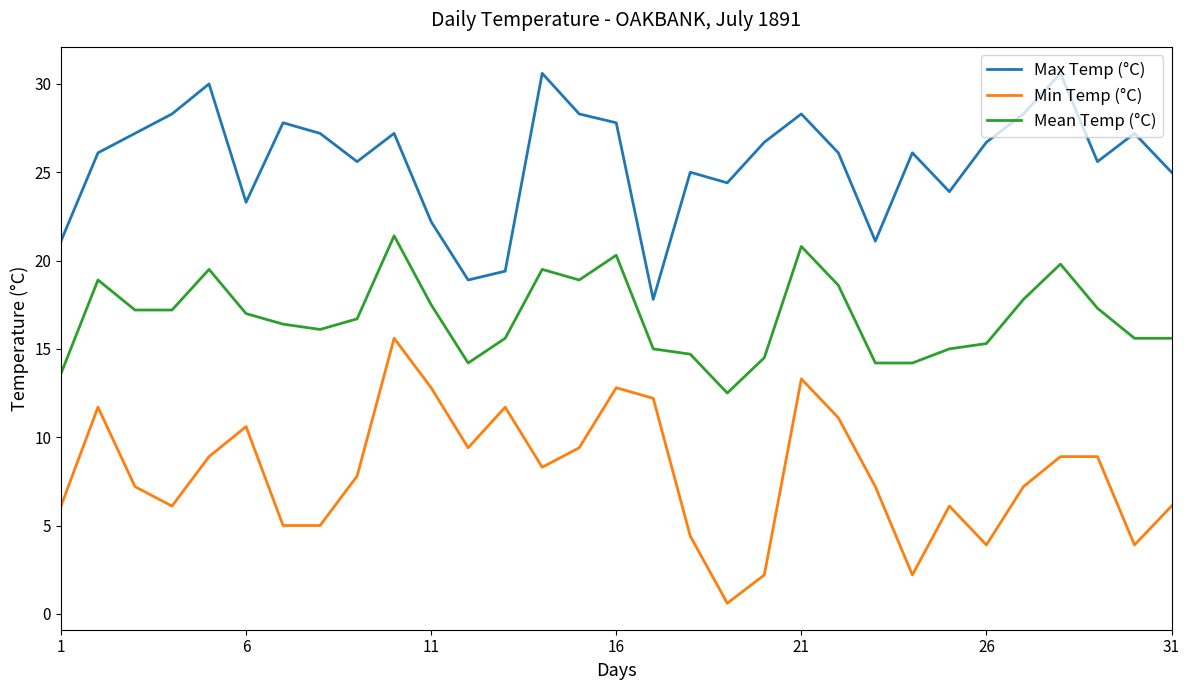

What is the difference between the maximum and minimum values in the Max Temp (°C) series?

12.8